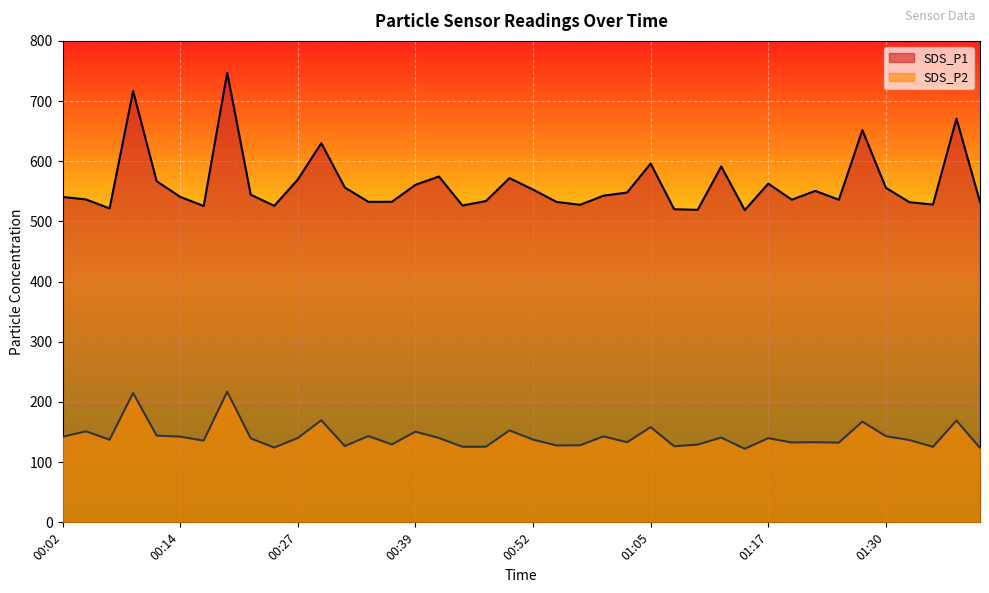

True or false: SDS_P1 has a value of 521.7 at 00:07.

True